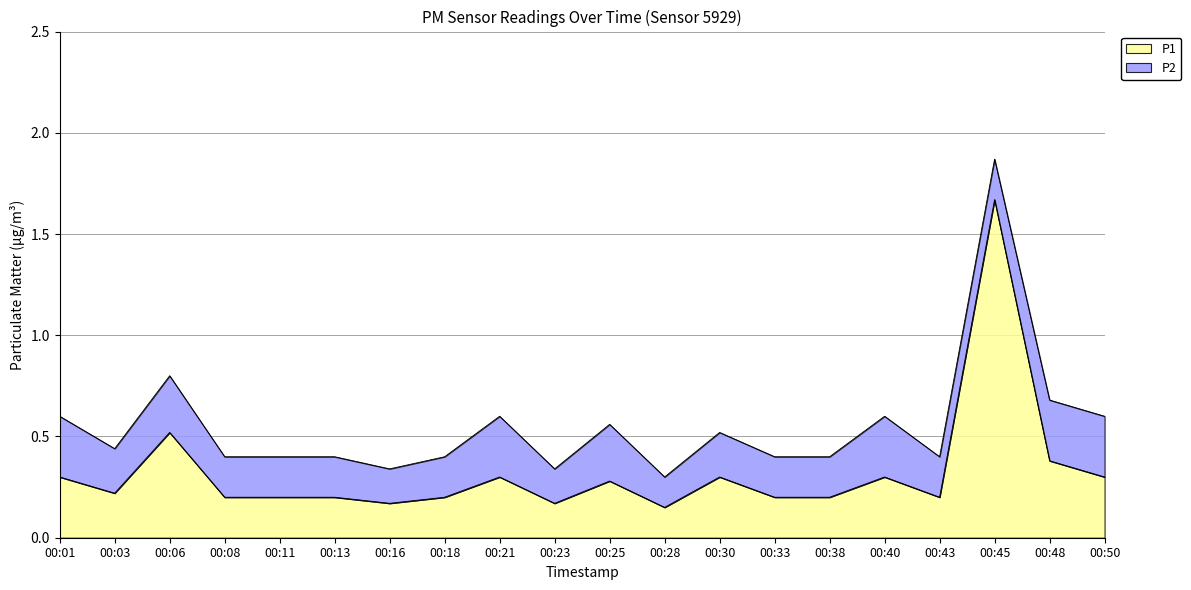

How many points are lower than both their immediate neighbors (excluding endpoints)?

5